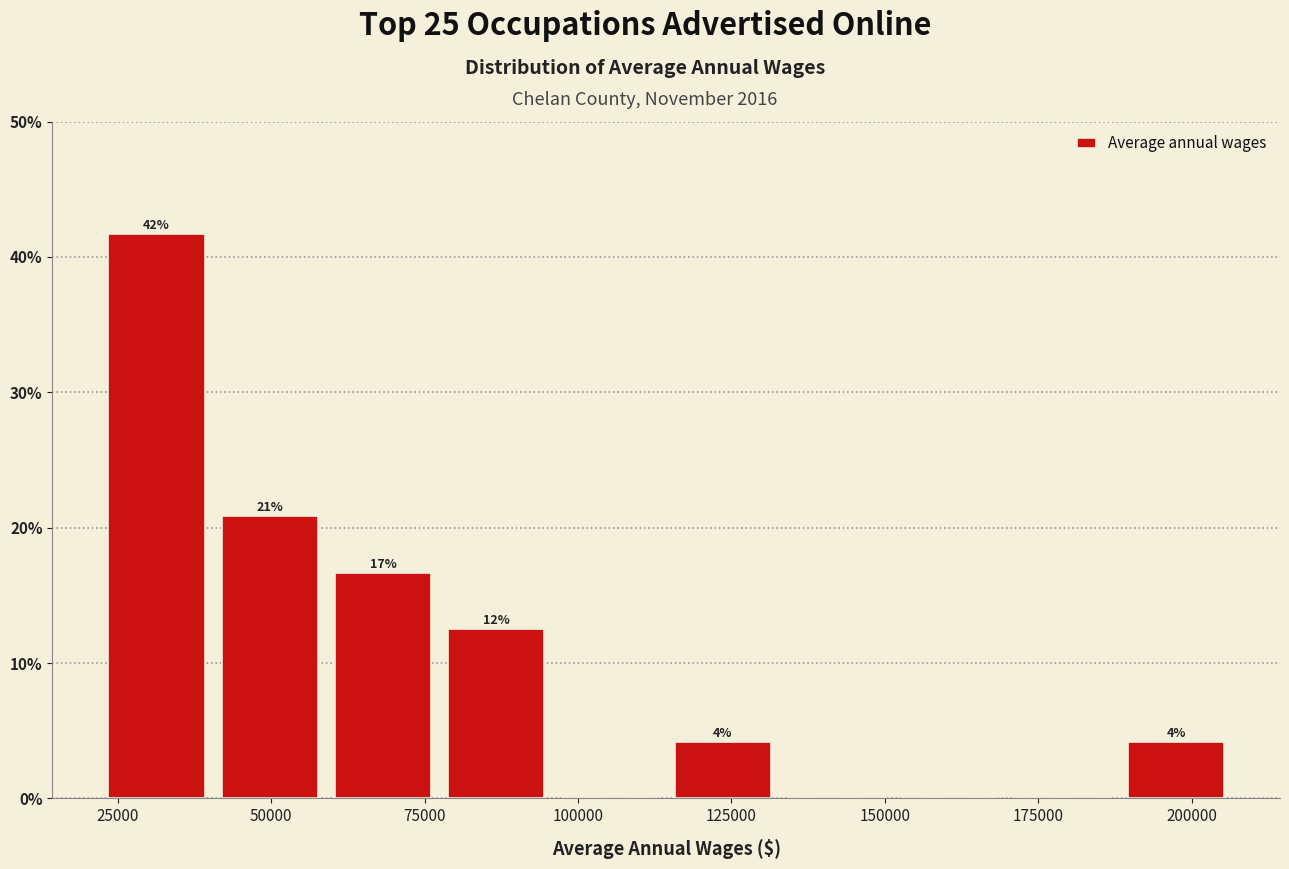

Read against the x-axis, roughly where is the centre of the tallest bar?

30000